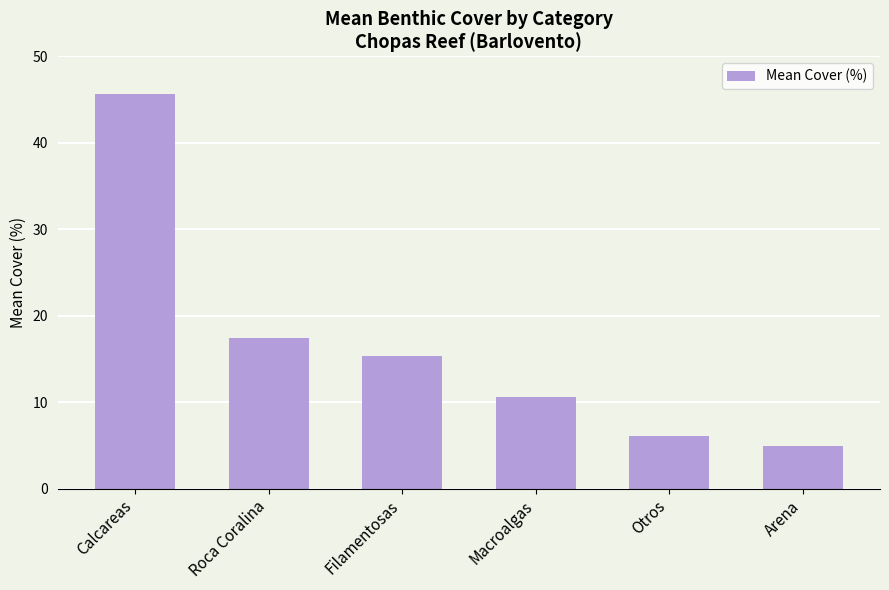

The chart shows a value of 18.2 at Macroalgas. True or false?

False